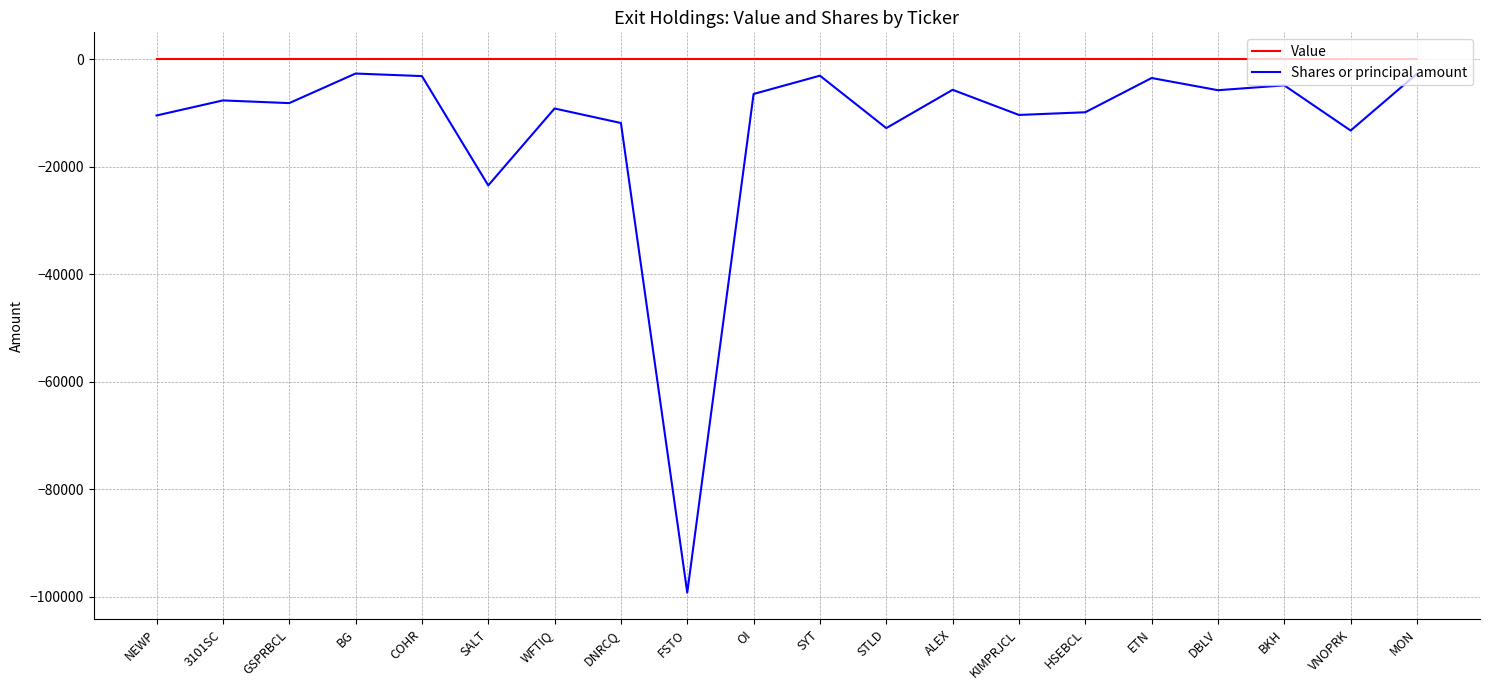

Rank the series at VNOPRK from lowest to highest value.

Shares or principal amount, Value